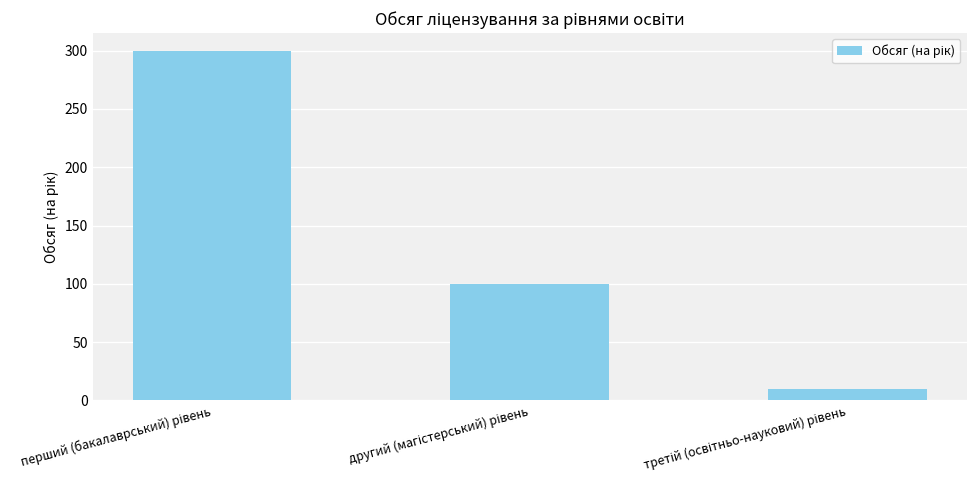

Reading left to right, list all the values displayed in this chart.

300	100	10